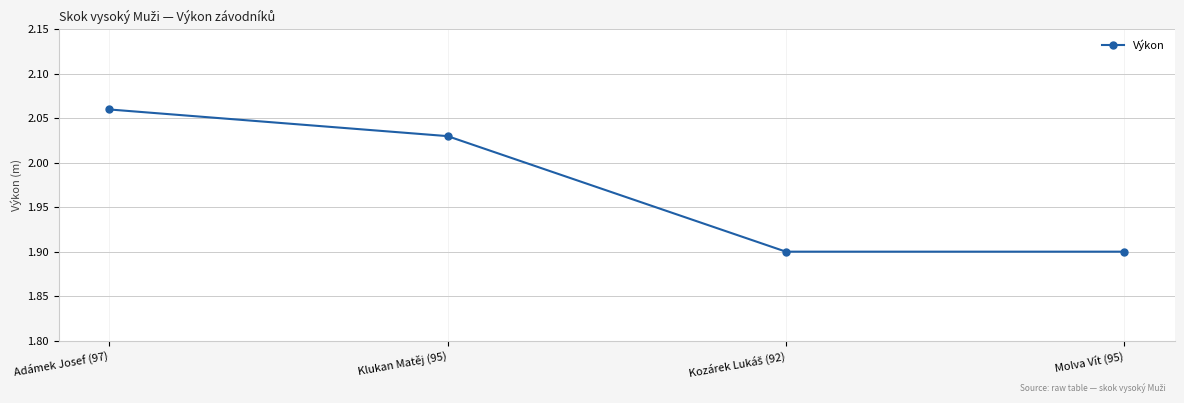

True or false: the data shows 1.0 at Molva Vít (95).

False